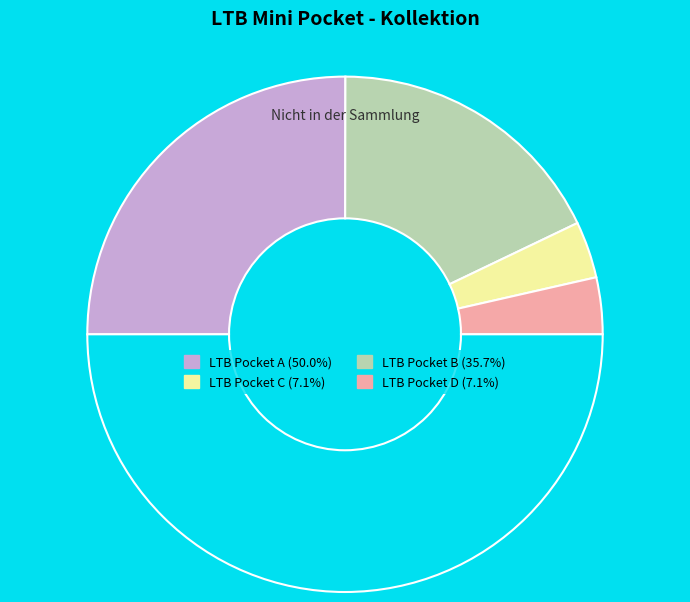

How many segments does this pie chart have?

5